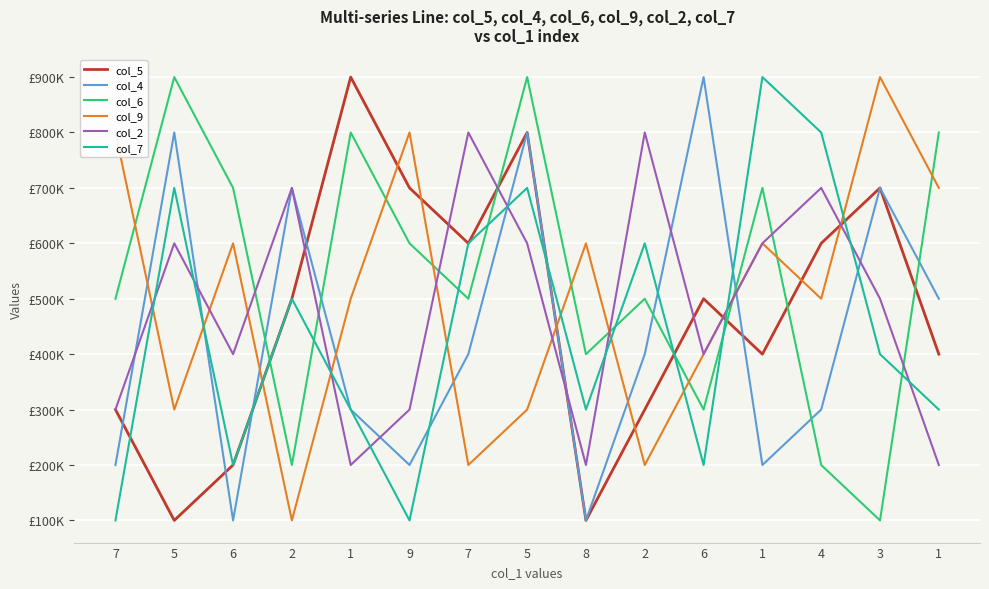

Does the chart display data point markers on the line(s)?

No